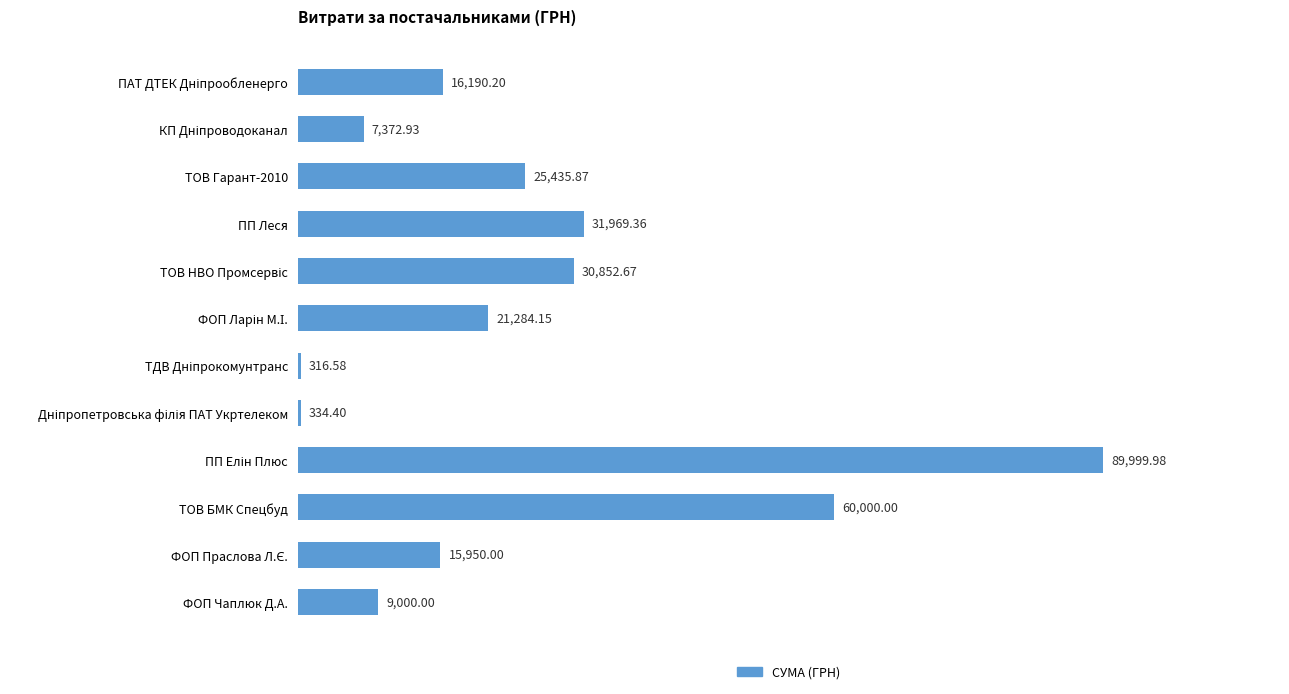

What is the sum of all values?

308706.1